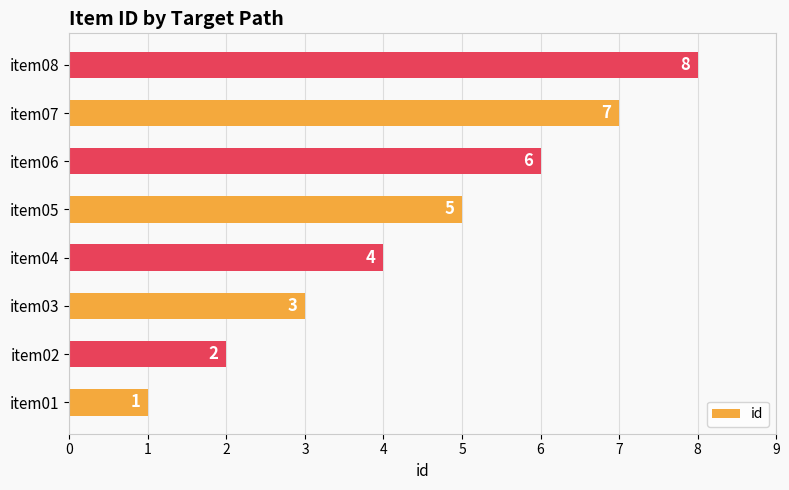

Rank the categories by value from lowest to highest.

item01, item02, item03, item04, item05, item06, item07, item08